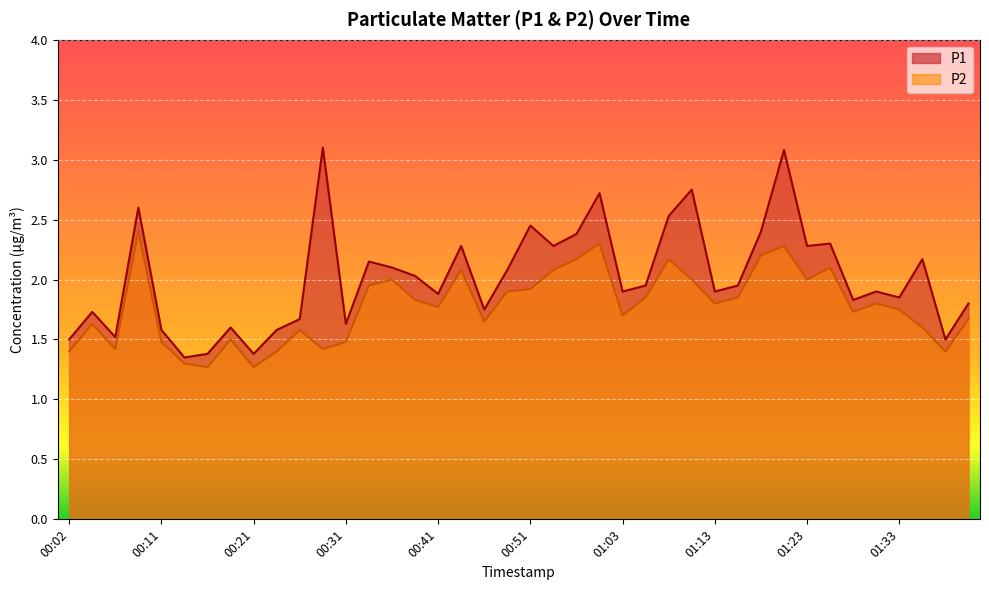

What is the smallest value displayed?

1.3